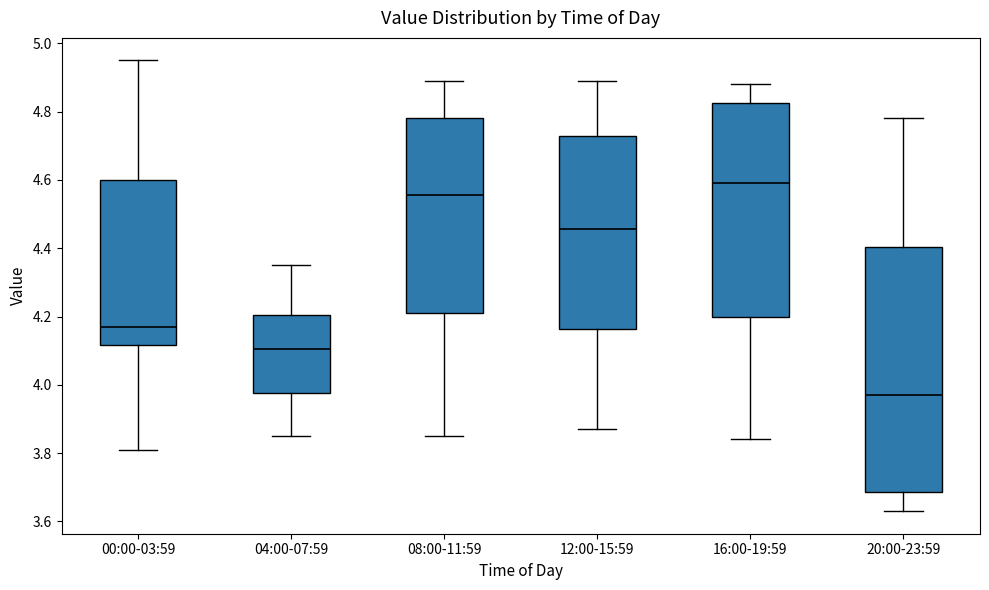

Where does the median line of the box for 20:00-23:59 sit on the y-axis? The values are not printed on the chart, so give them approximately, as read against the axis.

3.98